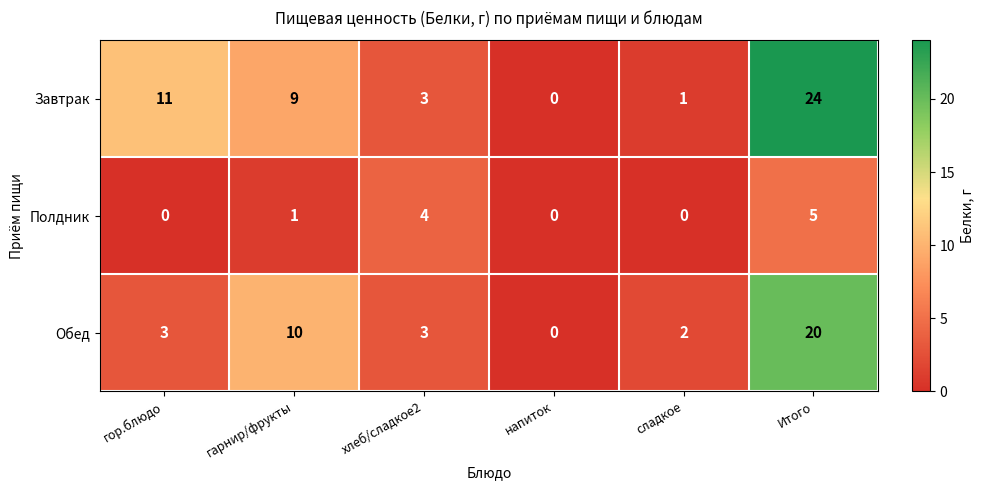

Between хлеб/сладкое2 and Итого, which series saw the biggest shift?

Завтрак